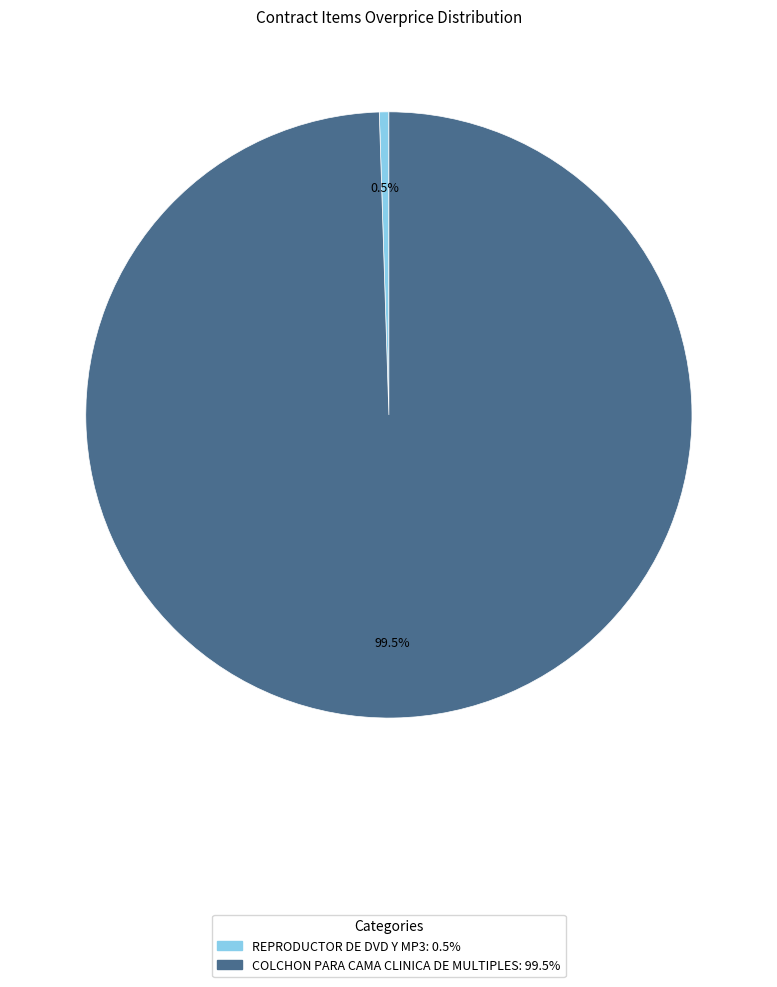

Is there any slice that represents more than half of the pie?

Yes